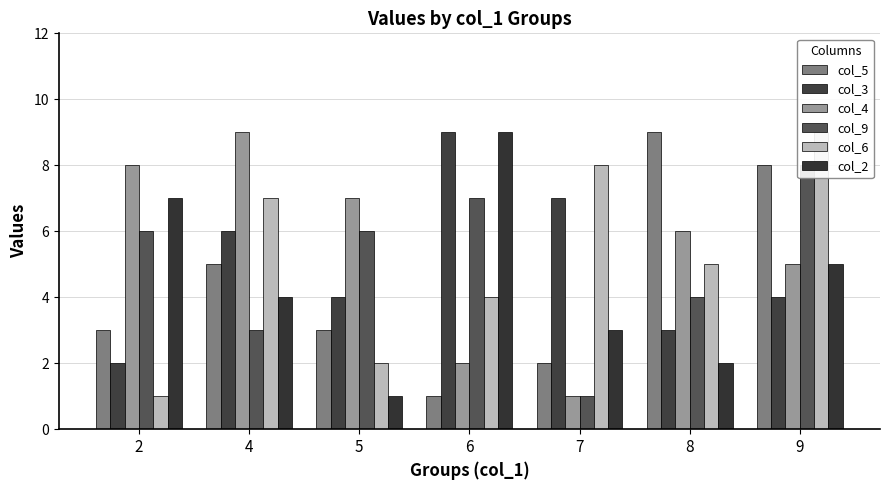

How many values in the col_5 series exceed 3?

3